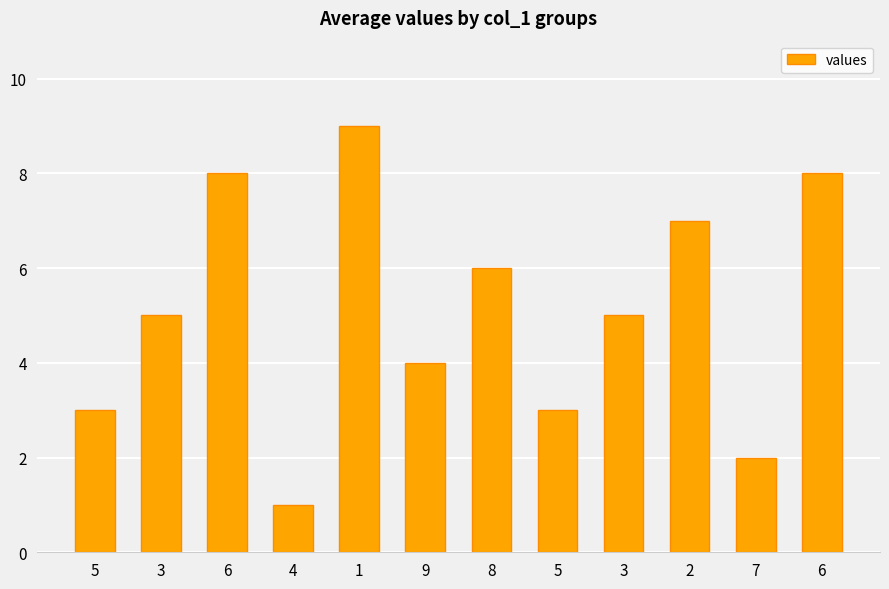

What is the smallest value displayed?

1